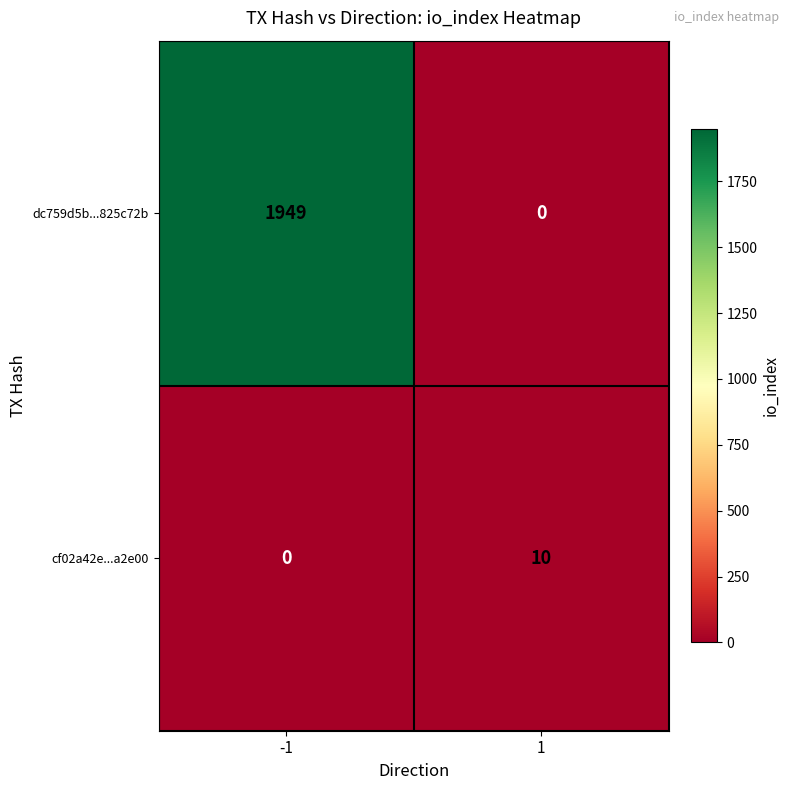

Which category has the highest value across all series?

-1